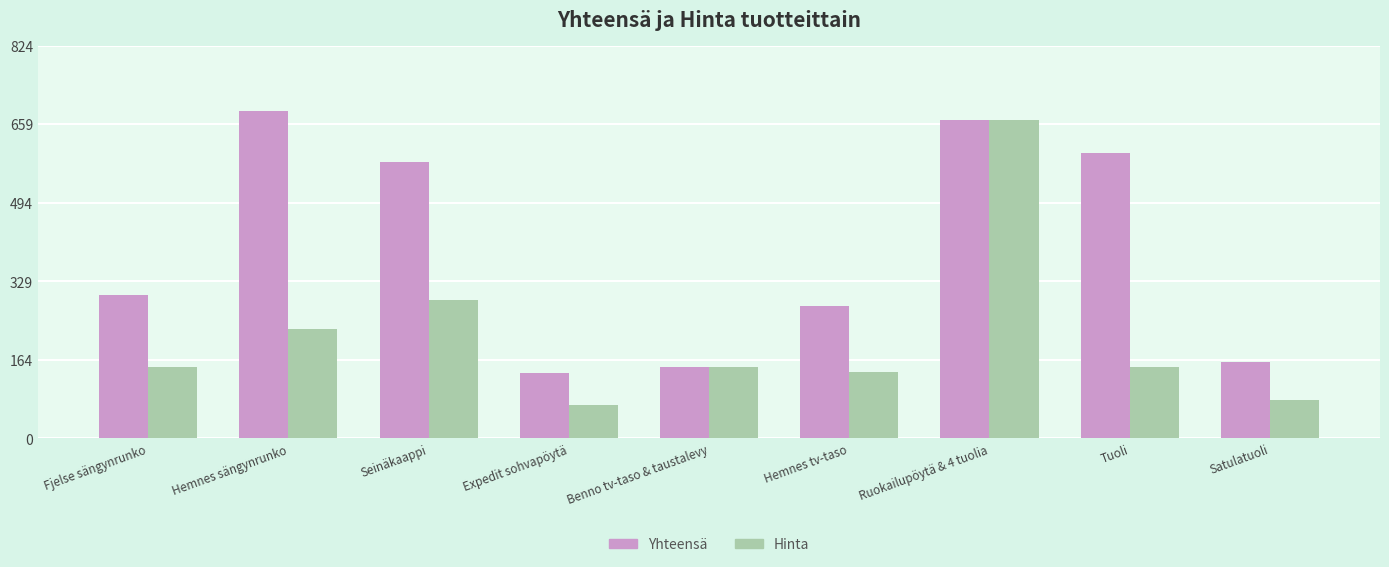

Count the number of data series in this chart.

2